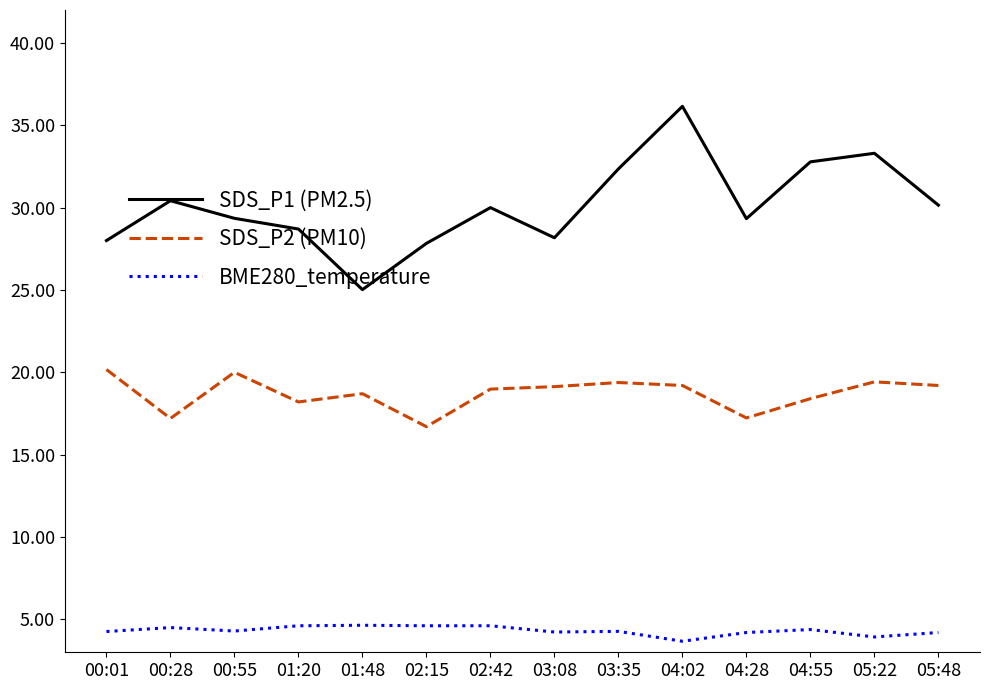

At which label does SDS_P2 (PM10) first exceed 19?

00:01